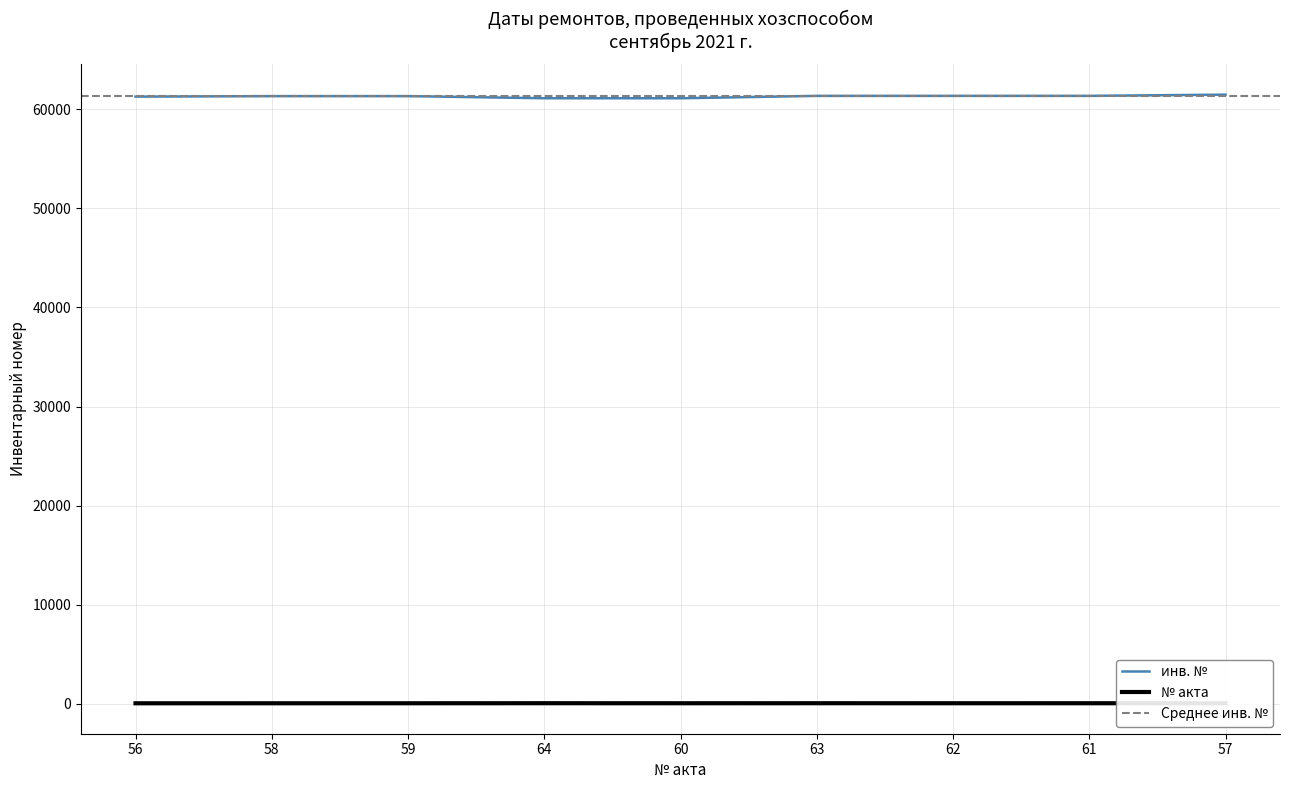

Which has a higher value, 57 or 61?

61